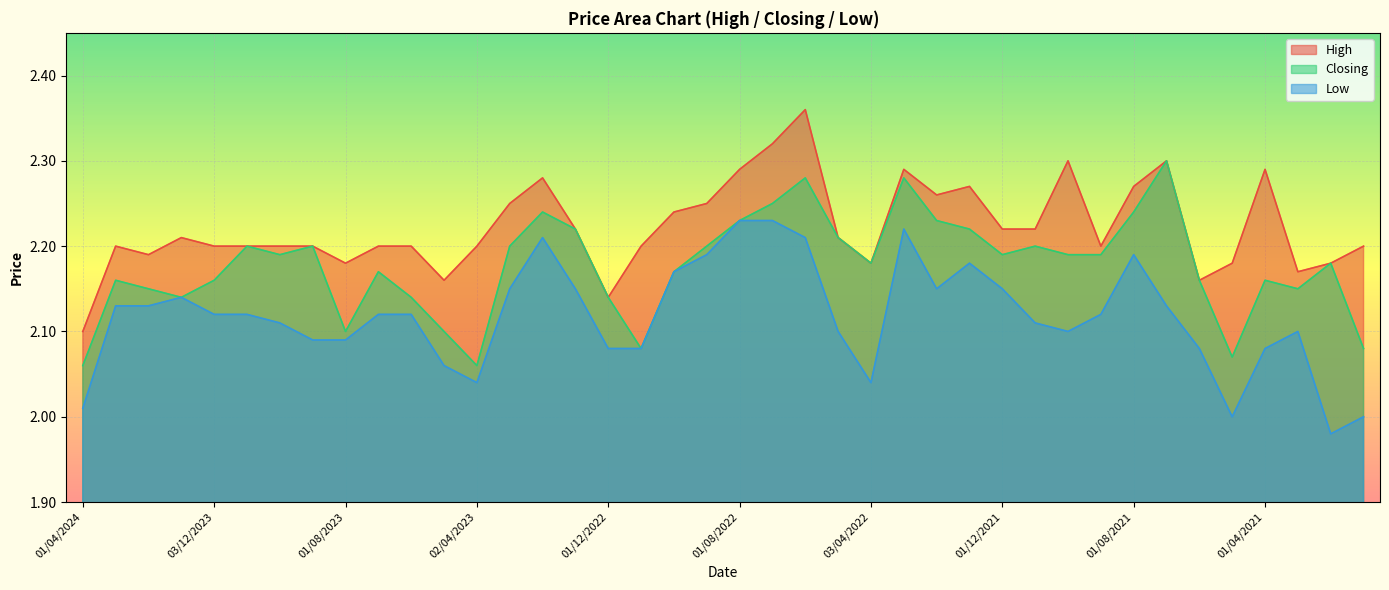

What is the label of the 27th point from the left?

01/02/2022